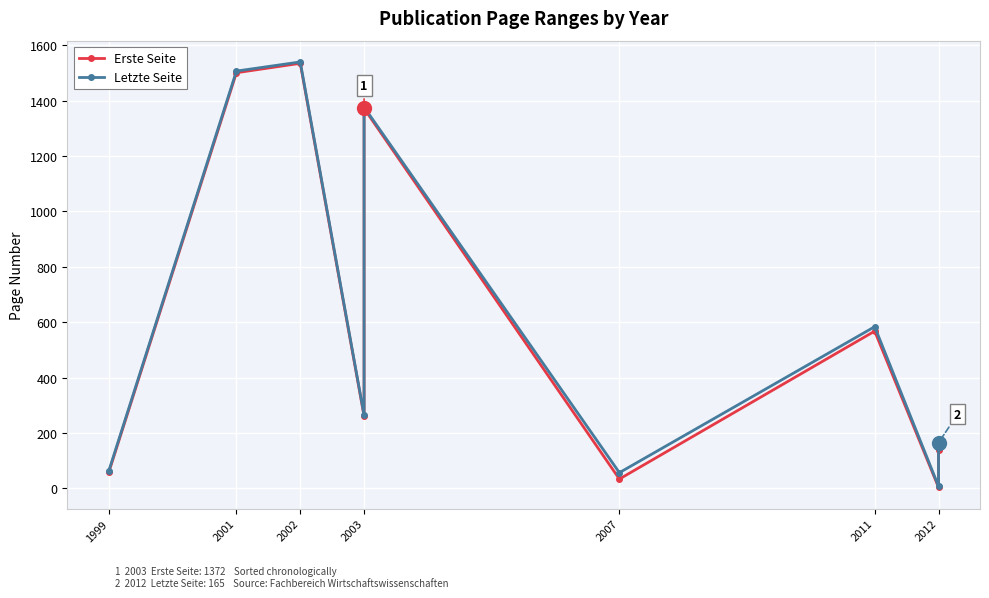

What is the average value of the Letzte Seite series?

618